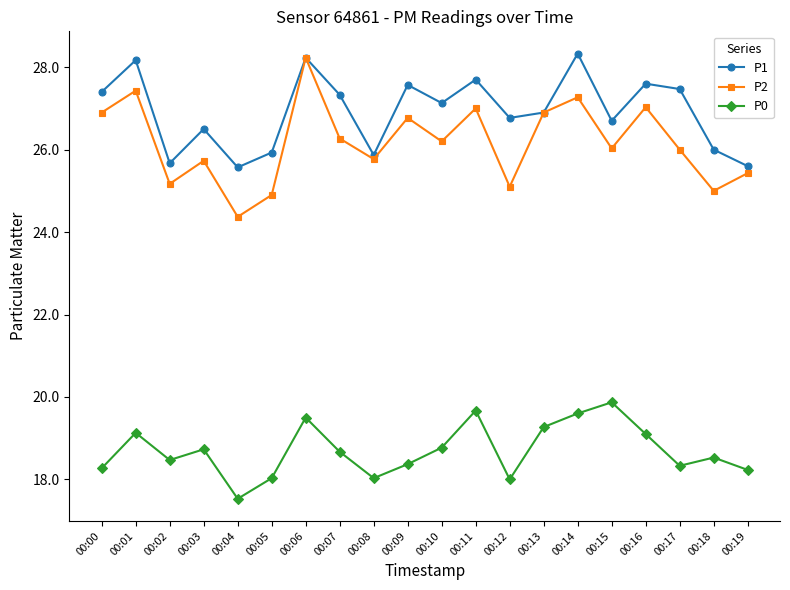

What is the average value of the P2 series?

26.2